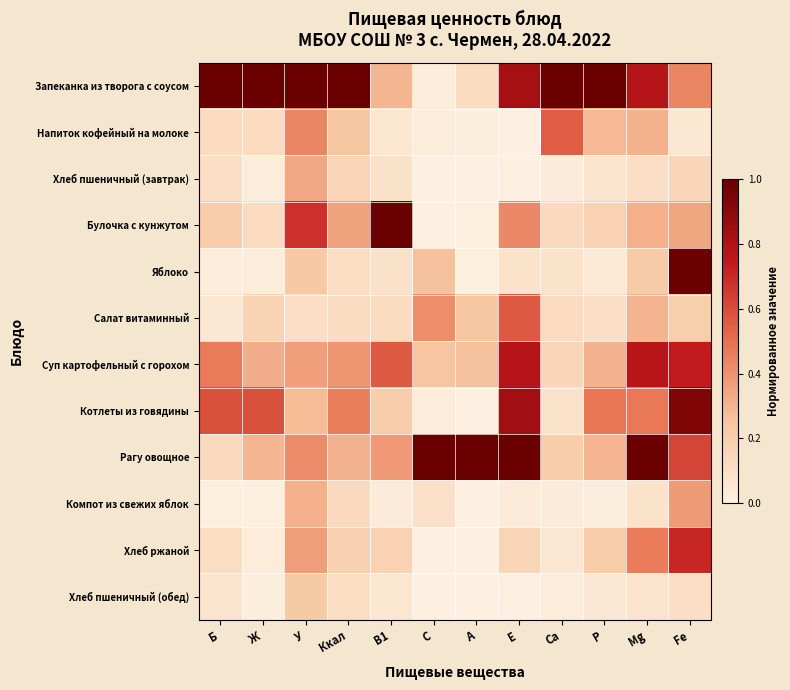

Reading left to right, extract all data points from this chart.

Запеканка из творога с соусом: Б=1.0	Ж=1.0	У=1.0	Ккал=1.0	B1=0.3	C=0.0	A=0.1	E=0.8	Ca=1.0	P=1.0	Mg=0.8	Fe=0.4
Напиток кофейный на молоке: Б=0.1	Ж=0.1	У=0.4	Ккал=0.2	B1=0.1	C=0.0	A=0.0	E=0.0	Ca=0.6	P=0.3	Mg=0.3	Fe=0.1
Хлеб пшеничный (завтрак): Б=0.1	Ж=0.0	У=0.3	Ккал=0.2	B1=0.1	C=0.0	A=0.0	E=0.0	Ca=0.0	P=0.1	Mg=0.1	Fe=0.1
Булочка с кунжутом: Б=0.2	Ж=0.1	У=0.7	Ккал=0.4	B1=1.0	C=0.0	A=0.0	E=0.4	Ca=0.1	P=0.2	Mg=0.3	Fe=0.3
Яблоко: Б=0.0	Ж=0.0	У=0.2	Ккал=0.1	B1=0.1	C=0.3	A=0.0	E=0.1	Ca=0.1	P=0.0	Mg=0.2	Fe=1.0
Салат витаминный: Б=0.1	Ж=0.2	У=0.1	Ккал=0.1	B1=0.1	C=0.4	A=0.2	E=0.6	Ca=0.1	P=0.1	Mg=0.3	Fe=0.2
Суп картофельный с горохом: Б=0.5	Ж=0.3	У=0.4	Ккал=0.4	B1=0.6	C=0.2	A=0.3	E=0.8	Ca=0.2	P=0.3	Mg=0.8	Fe=0.7
Котлеты из говядины: Б=0.6	Ж=0.6	У=0.3	Ккал=0.5	B1=0.2	C=0.0	A=0.0	E=0.8	Ca=0.1	P=0.5	Mg=0.5	Fe=0.9
Рагу овощное: Б=0.1	Ж=0.3	У=0.4	Ккал=0.3	B1=0.4	C=1.0	A=1.0	E=1.0	Ca=0.2	P=0.3	Mg=1.0	Fe=0.6
Компот из свежих яблок: Б=0.0	Ж=0.0	У=0.3	Ккал=0.1	B1=0.0	C=0.1	A=0.0	E=0.0	Ca=0.0	P=0.0	Mg=0.1	Fe=0.4
Хлеб ржаной: Б=0.1	Ж=0.0	У=0.4	Ккал=0.2	B1=0.2	C=0.0	A=0.0	E=0.2	Ca=0.1	P=0.2	Mg=0.5	Fe=0.7
Хлеб пшеничный (обед): Б=0.1	Ж=0.0	У=0.2	Ккал=0.1	B1=0.1	C=0.0	A=0.0	E=0.0	Ca=0.0	P=0.0	Mg=0.1	Fe=0.1